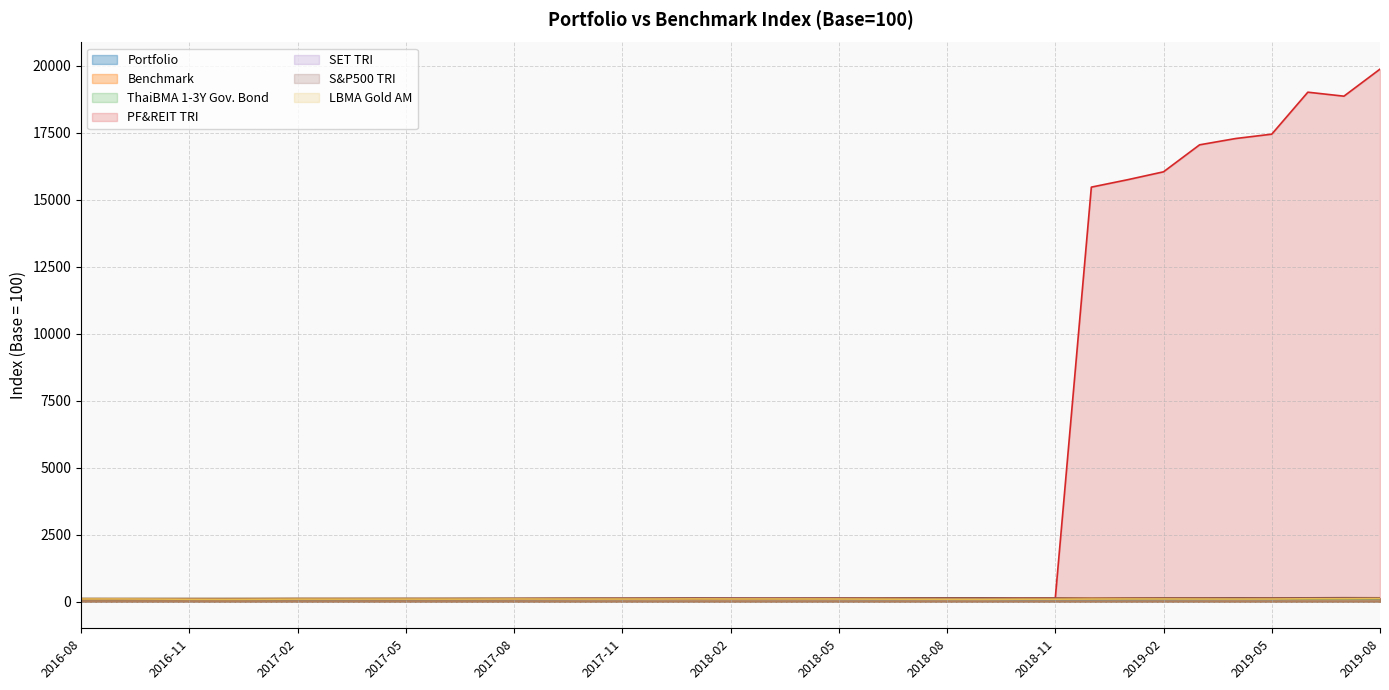

What is the spread (max minus min) of values at 2017-04?

1.3